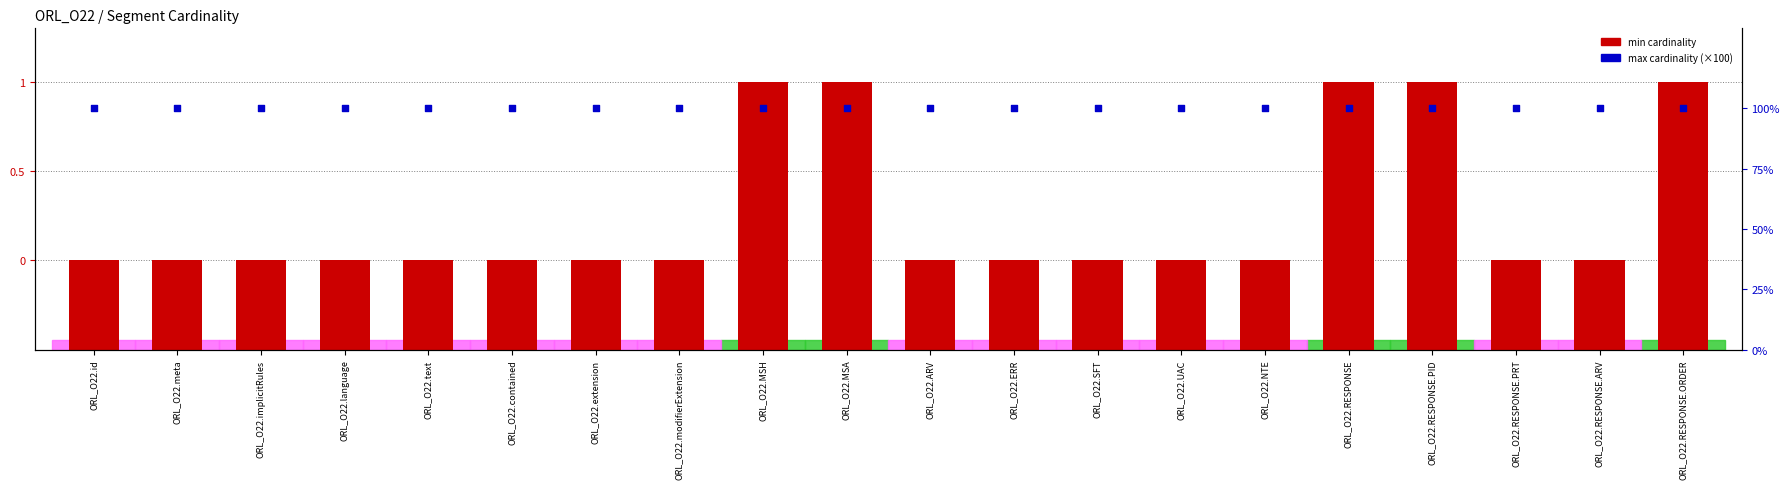

Which series contains the lowest Y value?

min cardinality